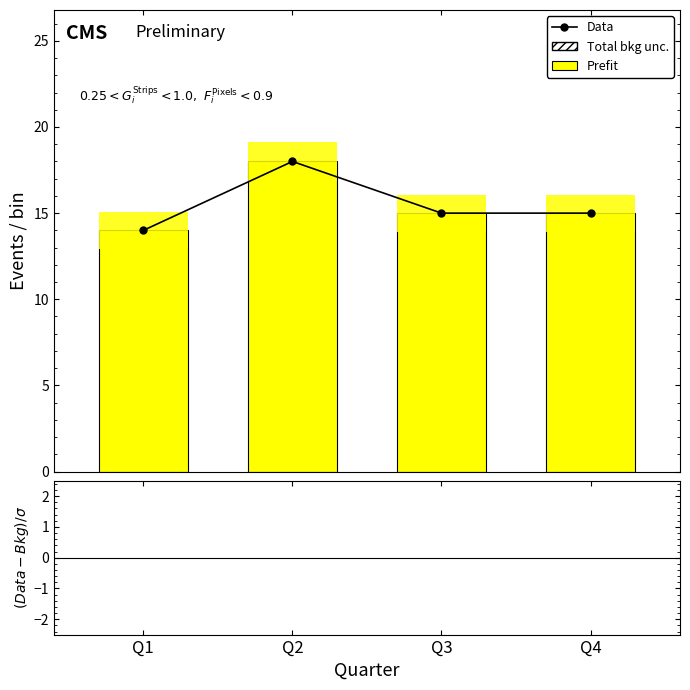

At which label does Total bkg unc. reach its peak?

Q2